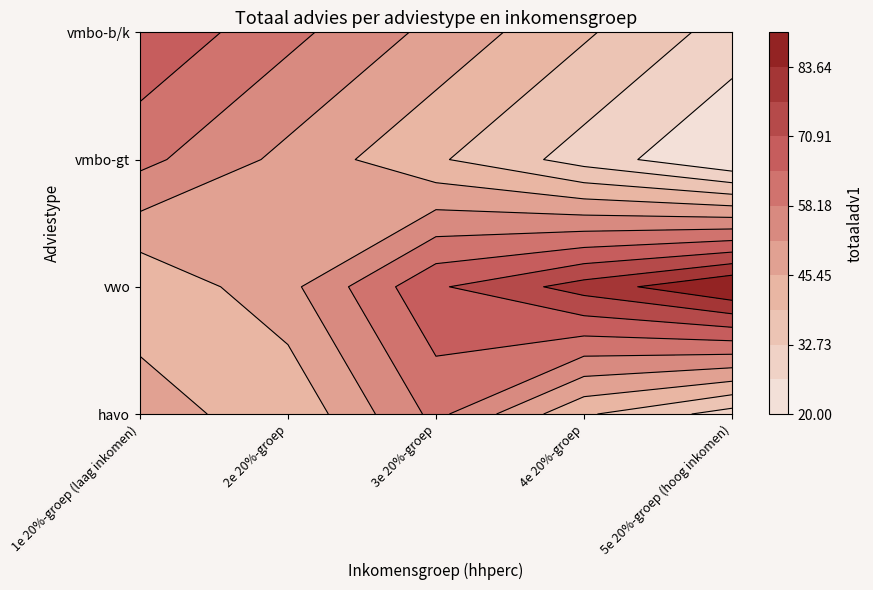

How many values in the havo series are below 40?

1